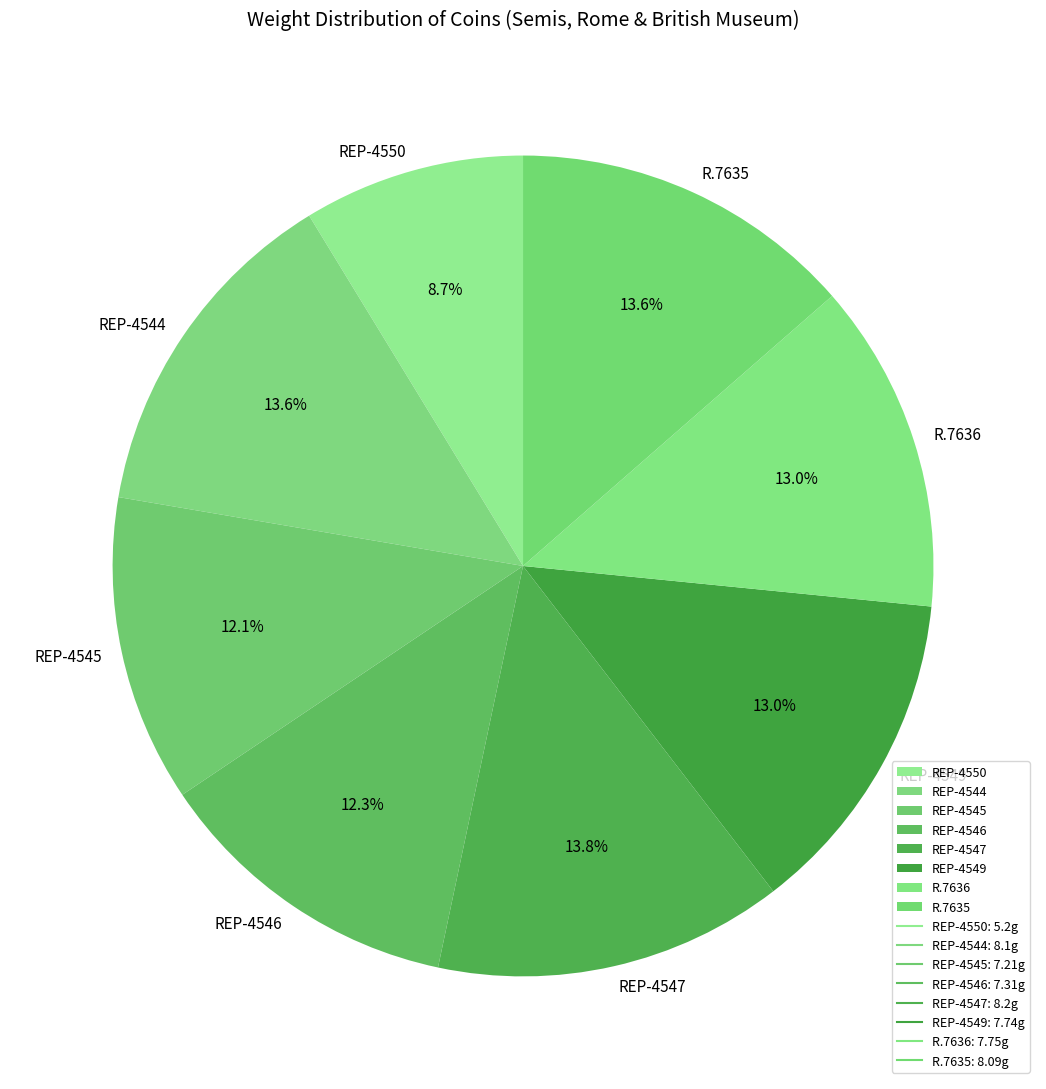

What is the total percentage of REP-4546 and REP-4545?

24.4%